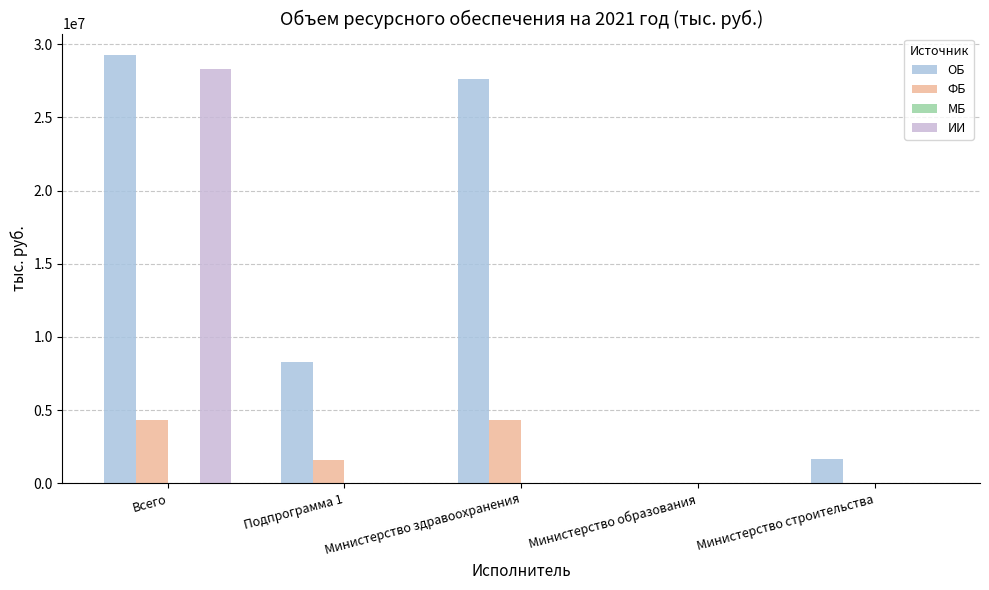

Reading left to right, list all the values displayed in this chart.

ОБ: Всего=29273872.1	Подпрограмма 1=8280435.9	Министерство здравоохранения=27615947.8	Министерство образования=7110.1	Министерство строительства=1650814.2
ФБ: Всего=4314936.4	Подпрограмма 1=1588597.5	Министерство здравоохранения=4314936.4	Министерство образования=0.0	Министерство строительства=0.0
МБ: Всего=7825.6	Подпрограмма 1=7825.6	Министерство здравоохранения=0.0	Министерство образования=7825.6	Министерство строительства=0.0
ИИ: Всего=28347169.9	Подпрограмма 1=10295.0	Министерство здравоохранения=10295.0	Министерство образования=0.0	Министерство строительства=0.0